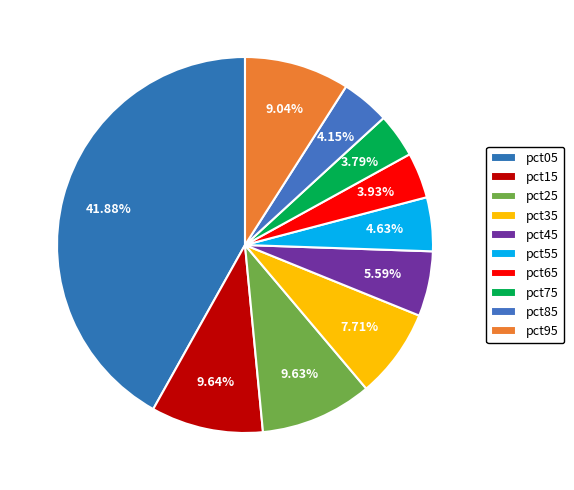

What percentage is NOT represented by pct35?

92.3%